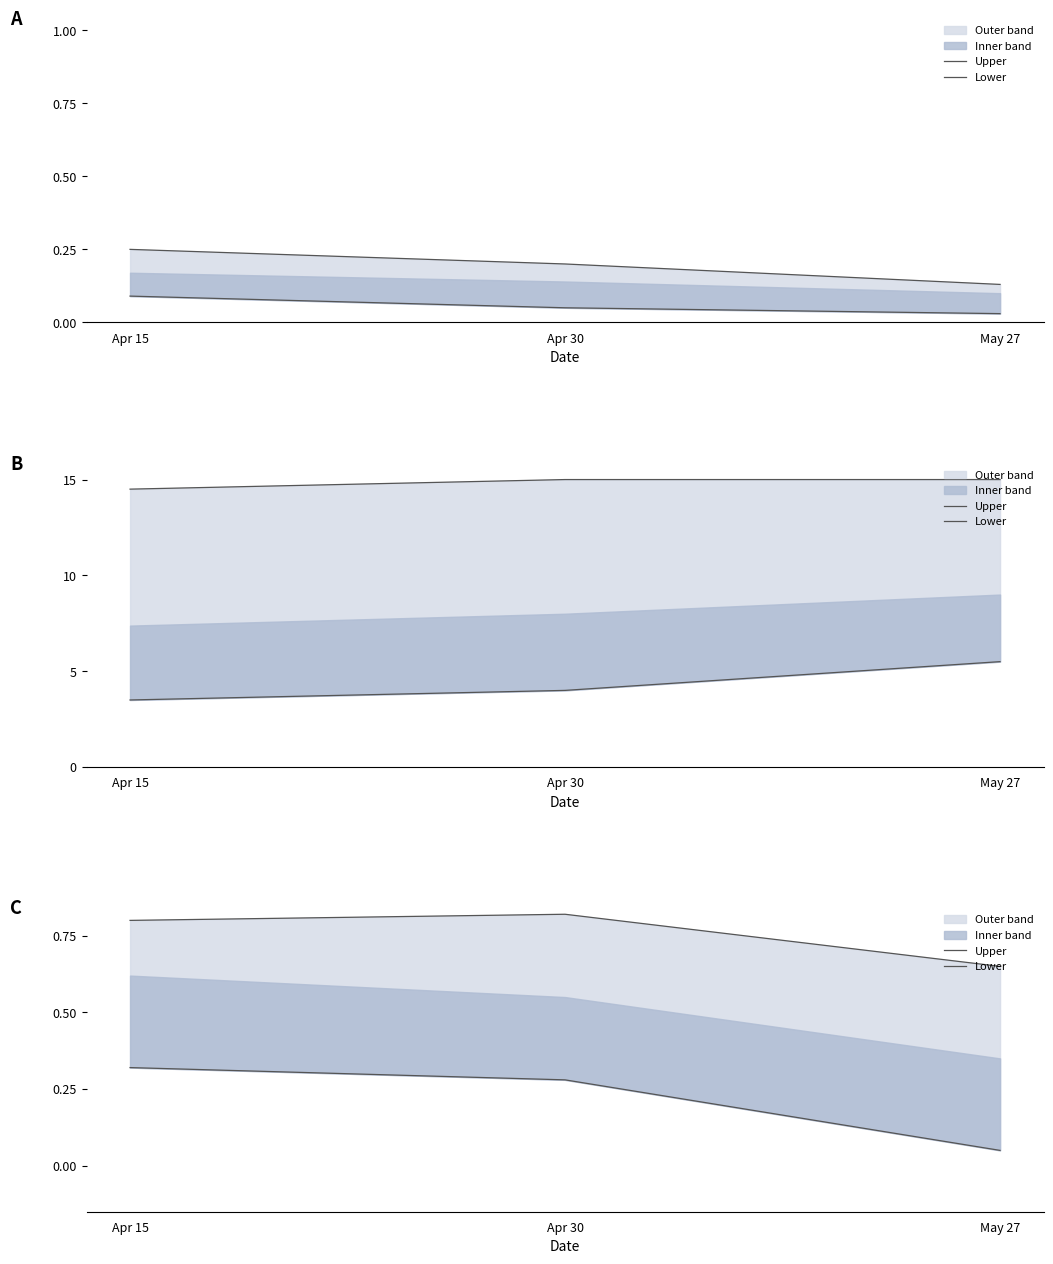

What is the total value across all series at Apr 30?

1.1